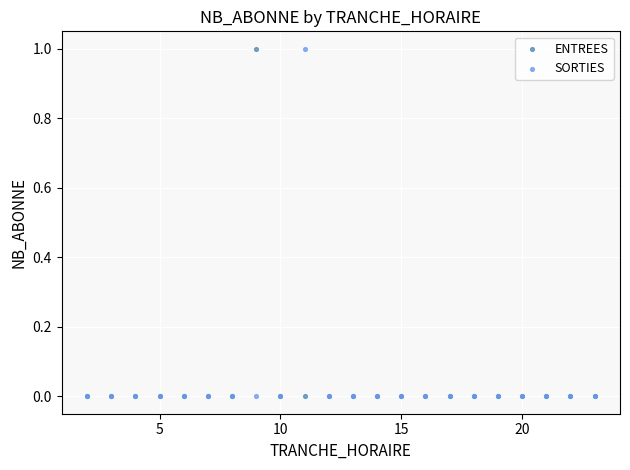

What are all the series names shown in the legend?

ENTREES, SORTIES